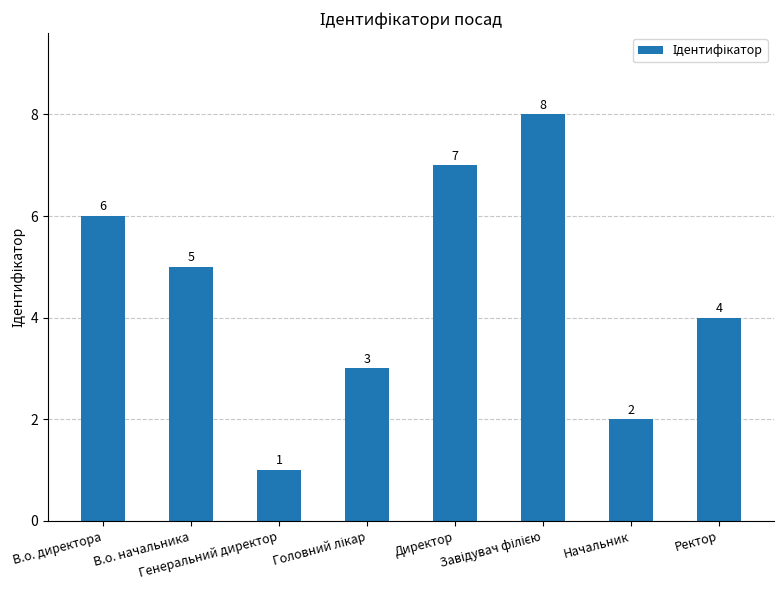

What is the sum of all values?

36